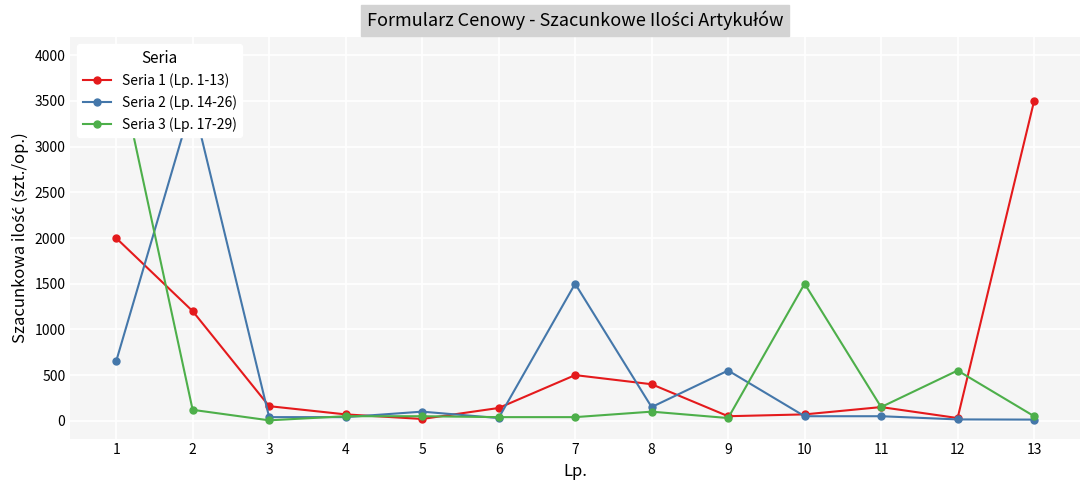

Reading left to right, what are all the values shown in this chart?

Seria 1 (Lp. 1-13): 1=2000	2=1200	3=160	4=70	5=20	6=140	7=500	8=400	9=50	10=70	11=150	12=30	13=3500
Seria 2 (Lp. 14-26): 1=650	2=3500	3=40	4=40	5=100	6=30	7=1500	8=150	9=550	10=50	11=50	12=15	13=13
Seria 3 (Lp. 17-29): 1=4000	2=120	3=5	4=50	5=50	6=40	7=40	8=100	9=30	10=1500	11=150	12=550	13=50